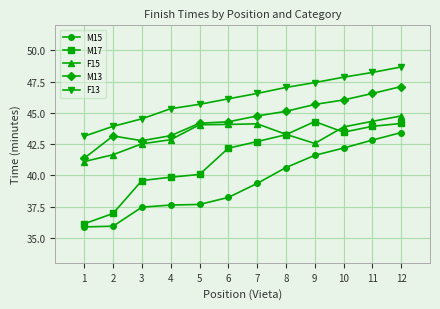

How many lines are shown in the chart?

5